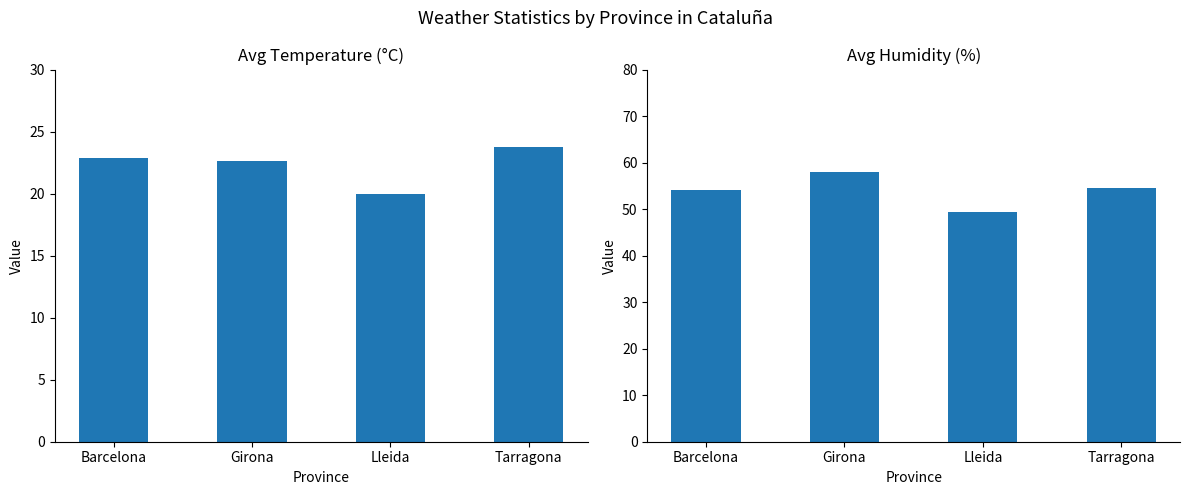

What is the label of the 1st bar from the left?

Barcelona